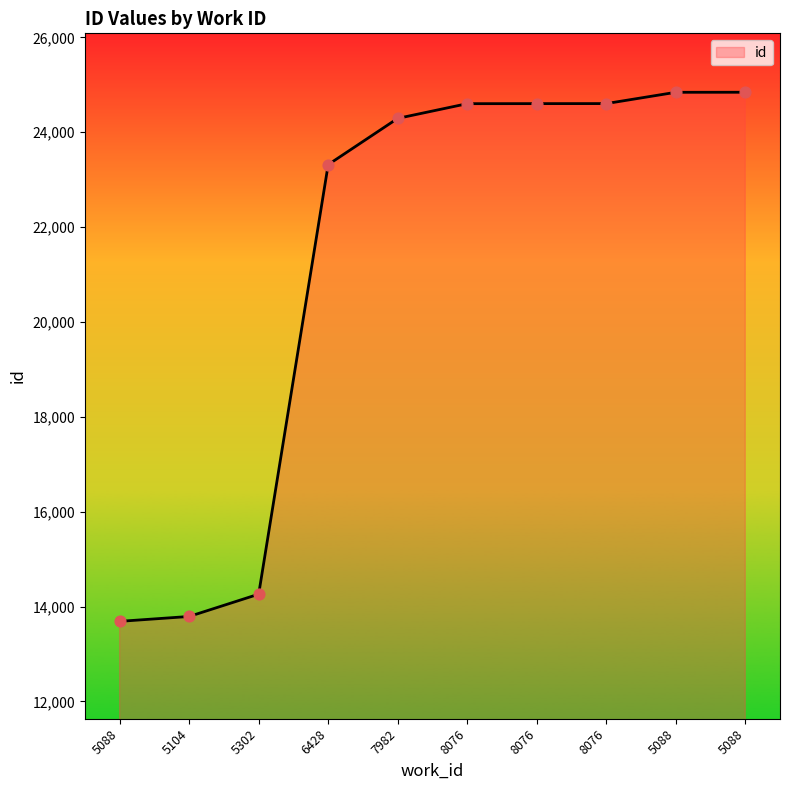

What is the change in value from 7982 to 5088?

+550